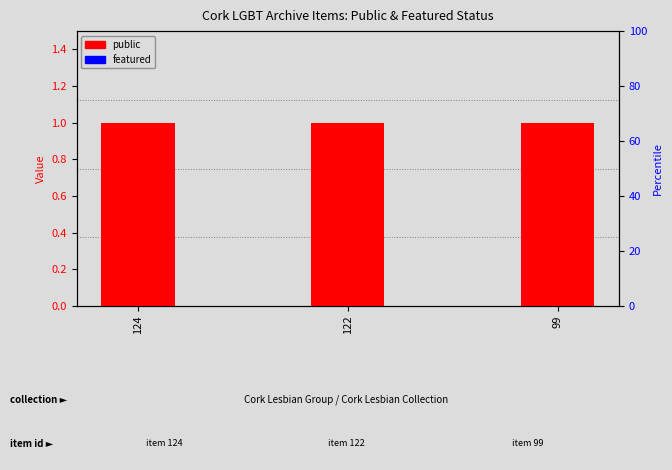

Reading left to right, list all the values displayed in this chart.

public: 1	1	1
featured: 0	0	0